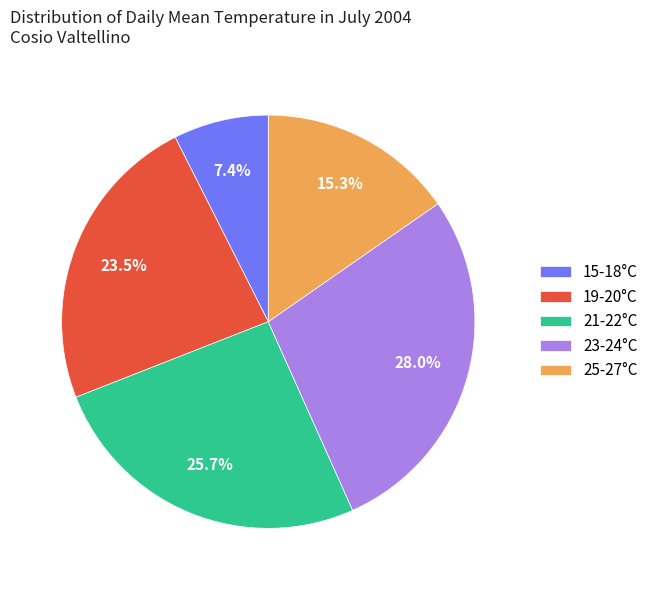

What percentage is NOT represented by 23-24°C?

72.0%